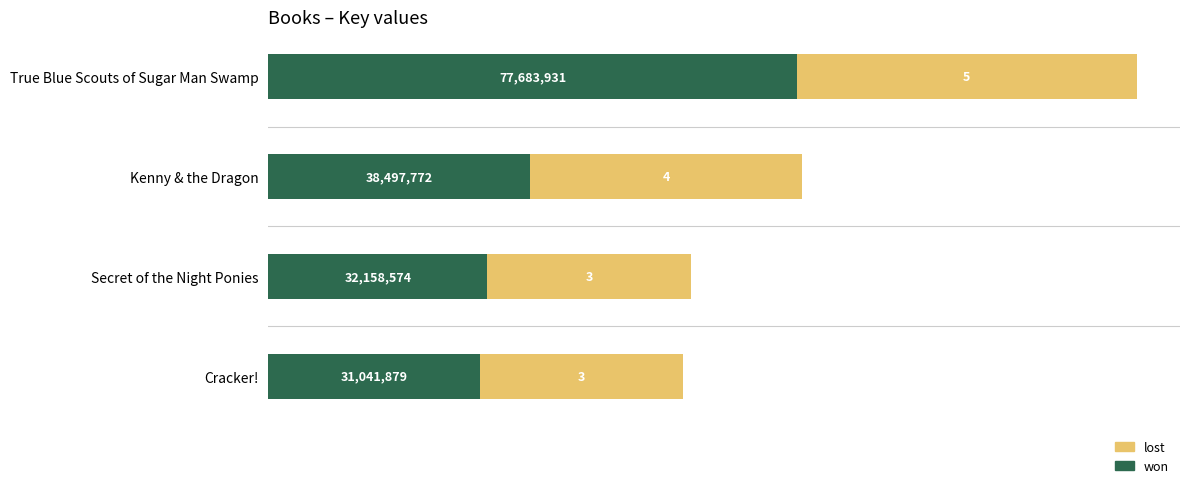

Where is won nearest to the value 5?

Kenny & the Dragon